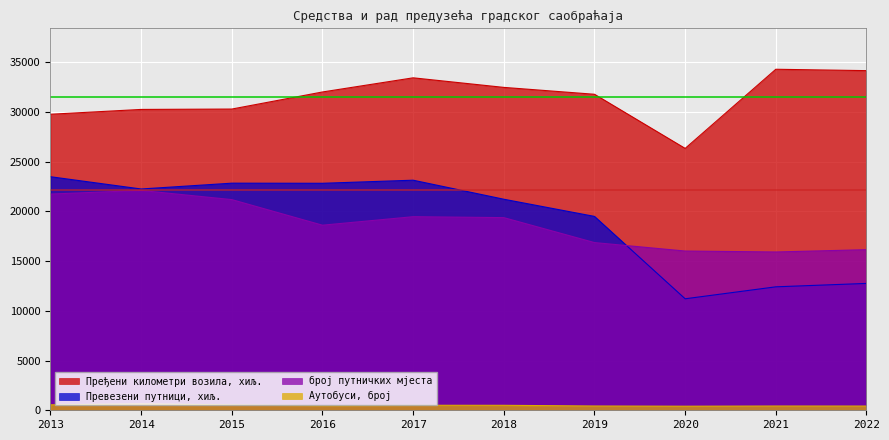

Which category has the highest value across all series?

2021